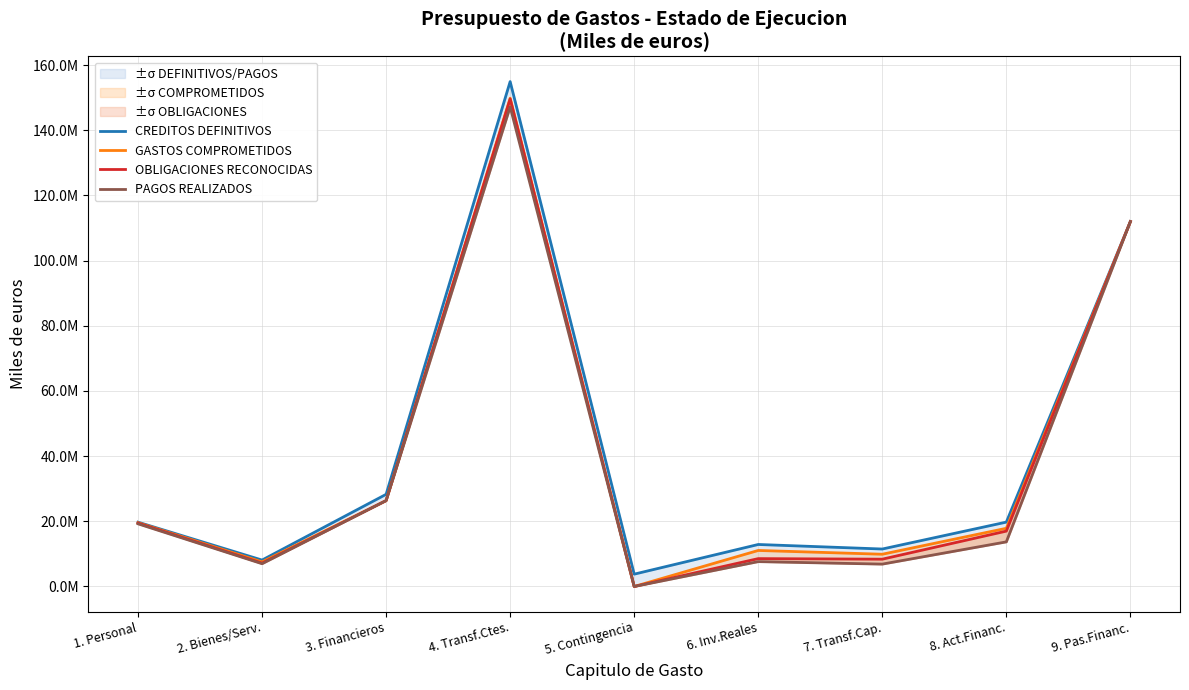

What is the label of the 9th point from the left?

9. Pas.Financ.